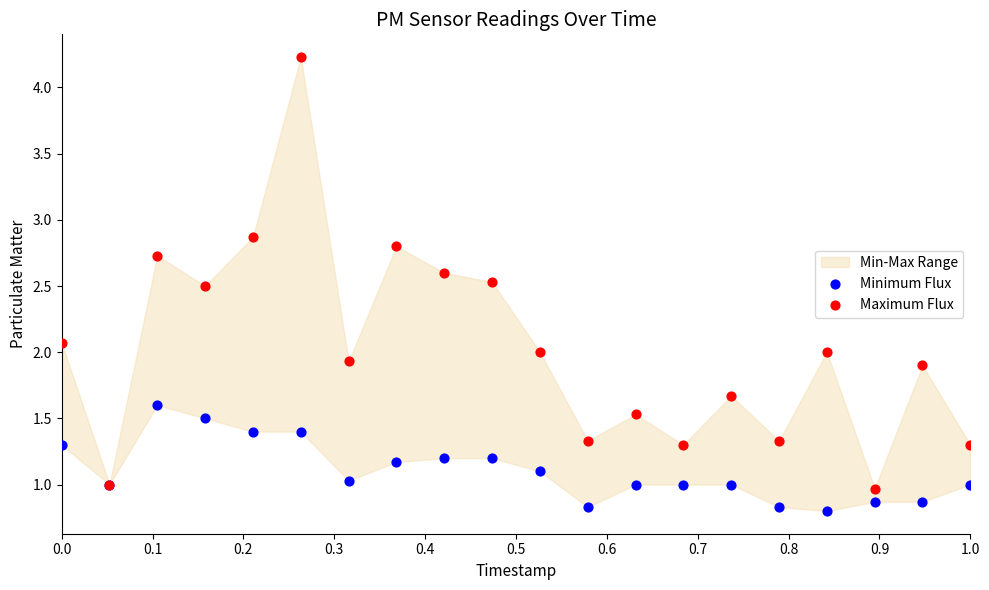

Which series reaches the minimum Y coordinate?

Minimum Flux